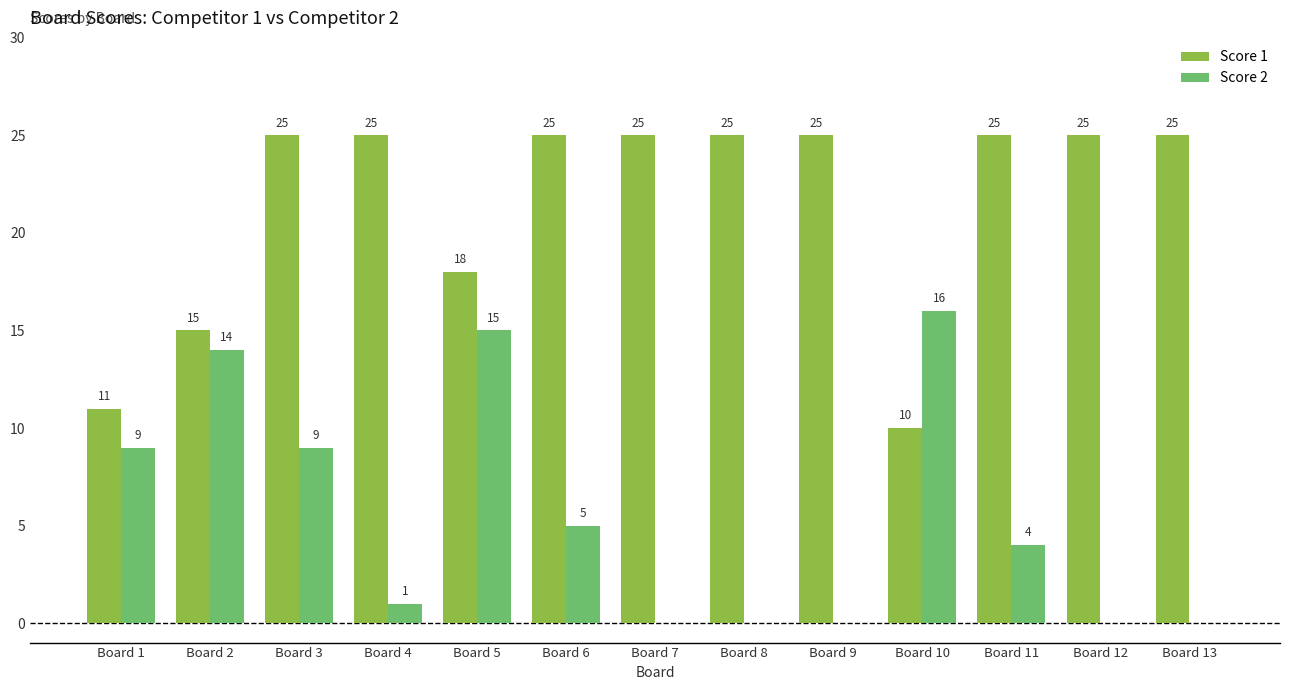

Reading left to right, what are all the values shown in this chart?

Score 1: Board 1=11	Board 2=15	Board 3=25	Board 4=25	Board 5=18	Board 6=25	Board 7=25	Board 8=25	Board 9=25	Board 10=10	Board 11=25	Board 12=25	Board 13=25
Score 2: Board 1=9	Board 2=14	Board 3=9	Board 4=1	Board 5=15	Board 6=5	Board 7=0	Board 8=0	Board 9=0	Board 10=16	Board 11=4	Board 12=0	Board 13=0